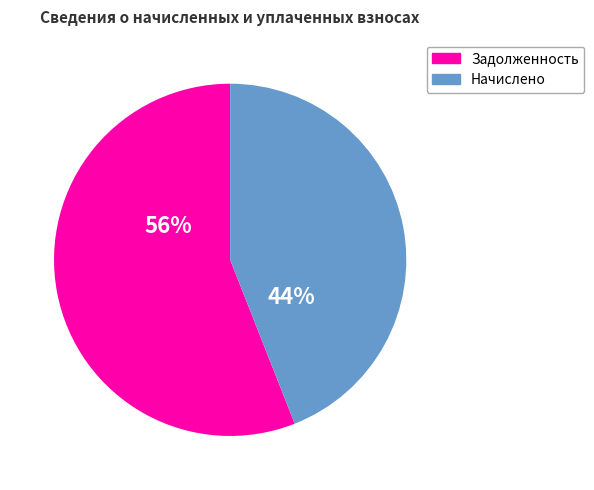

Is there any slice that represents more than half of the pie?

Yes